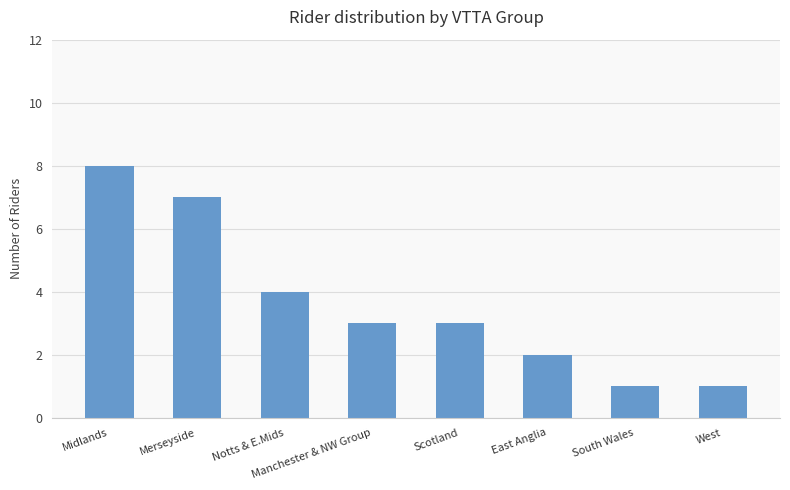

What is the ratio of the value at South Wales to the value at Manchester & NW Group?

0.3